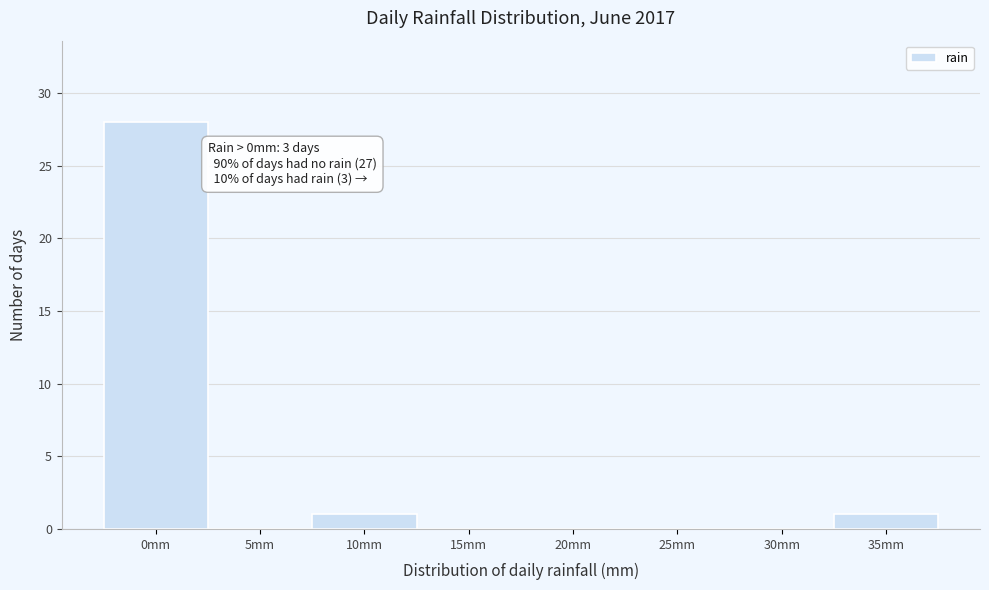

Reading left to right, extract all data points from this chart.

0mm=28	5mm=0	10mm=1	15mm=0	20mm=0	25mm=0	30mm=0	35mm=1